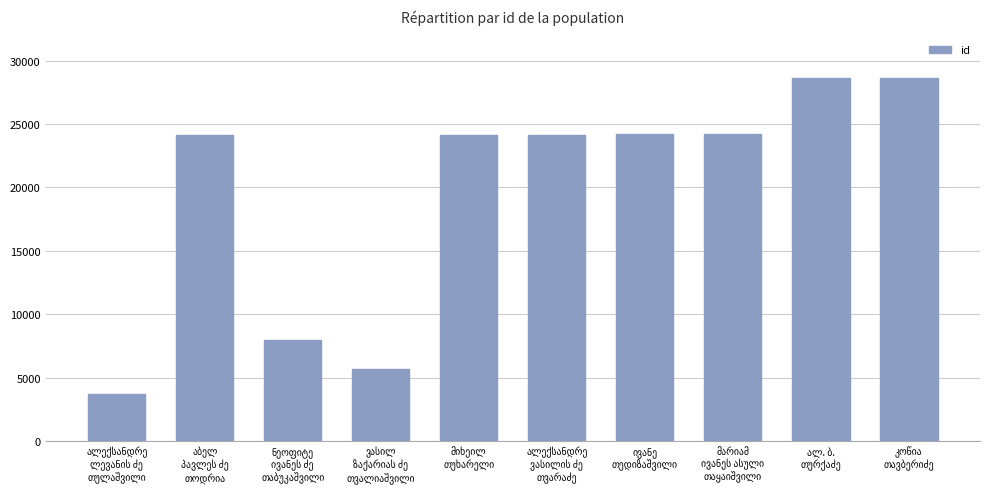

What is the value of the 9th bar from the left?

28607